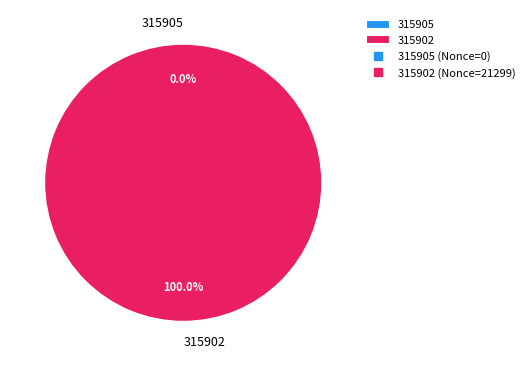

Which slice is the largest?

315902